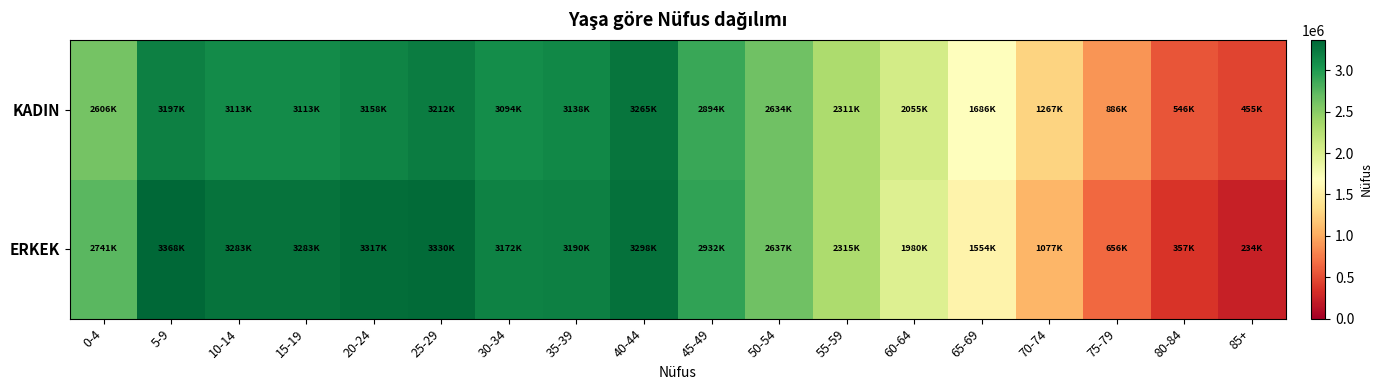

What is the spread (max minus min) of values at 45-49?

38743